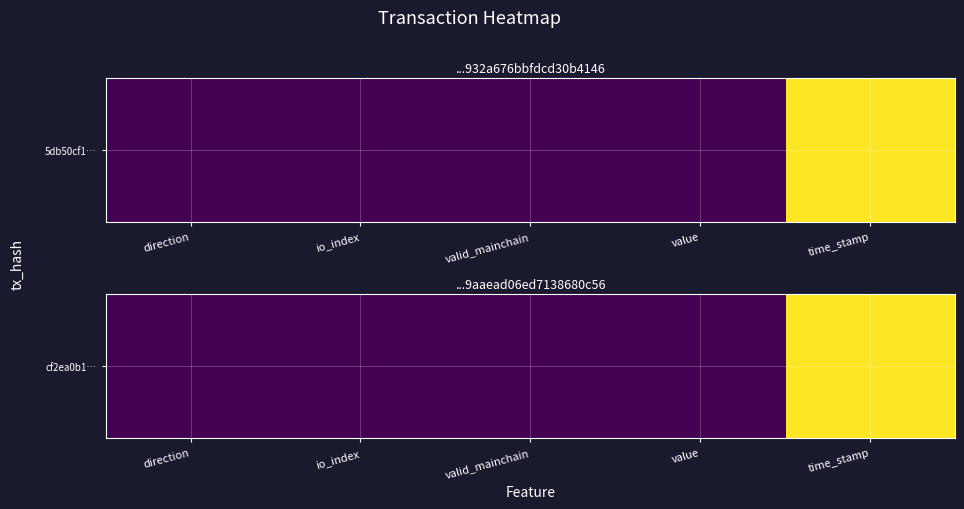

What is the sum of all values?

1.0